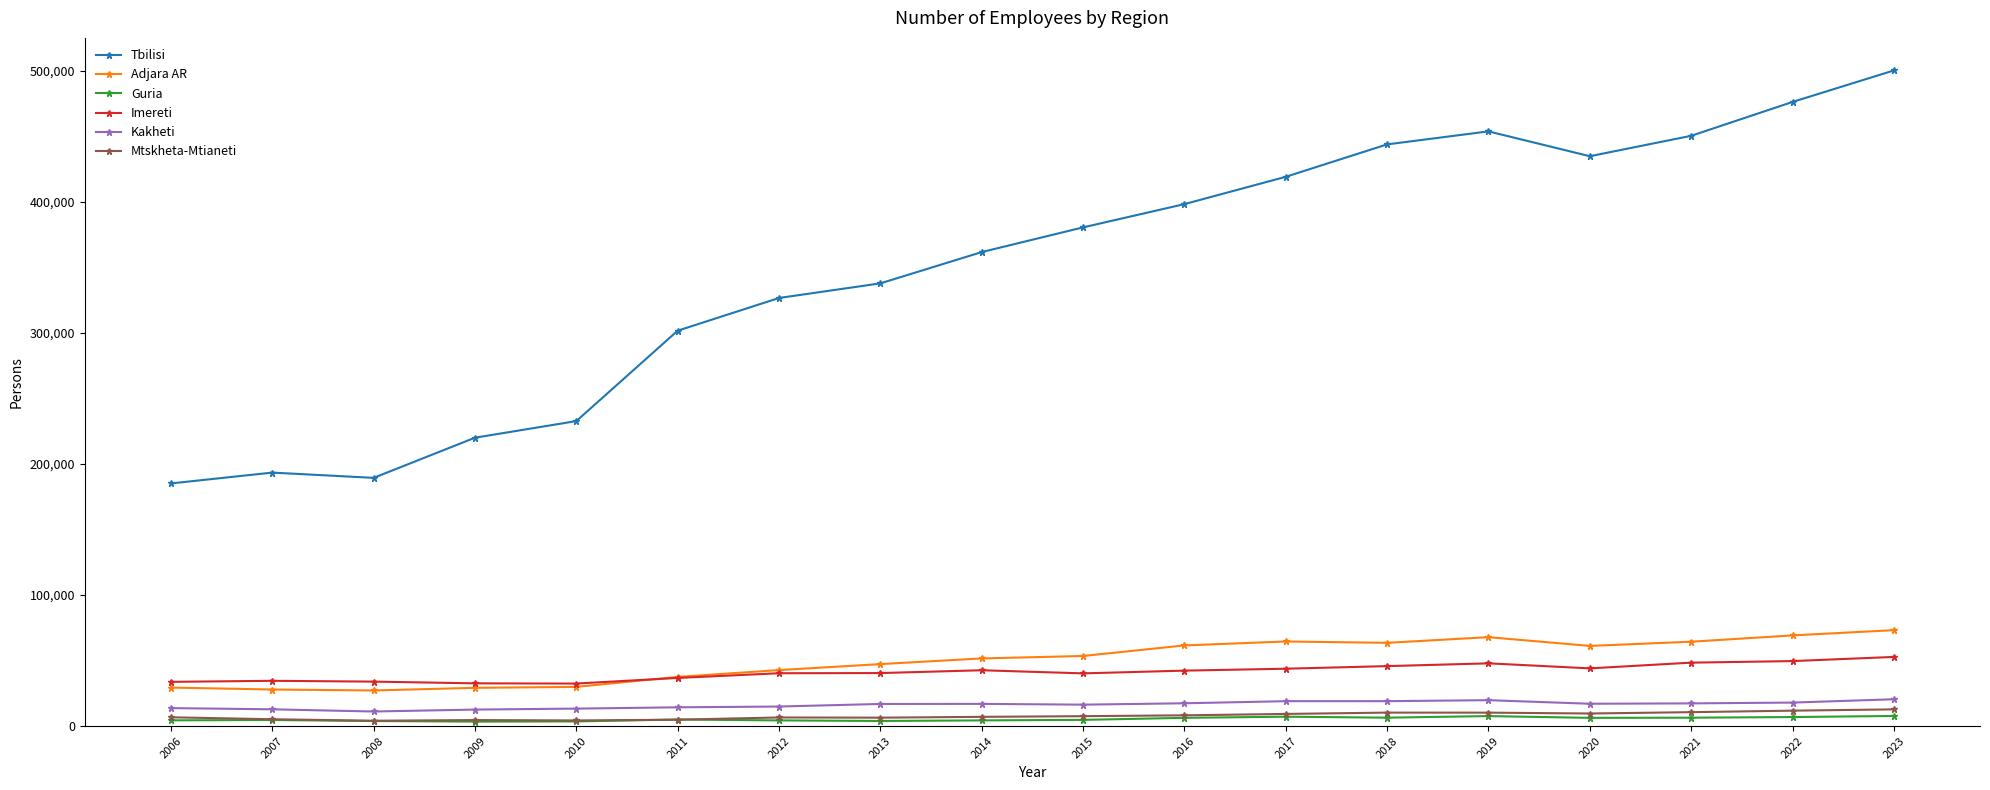

What is the value of the Tbilisi point at the 4th from the left?

219990